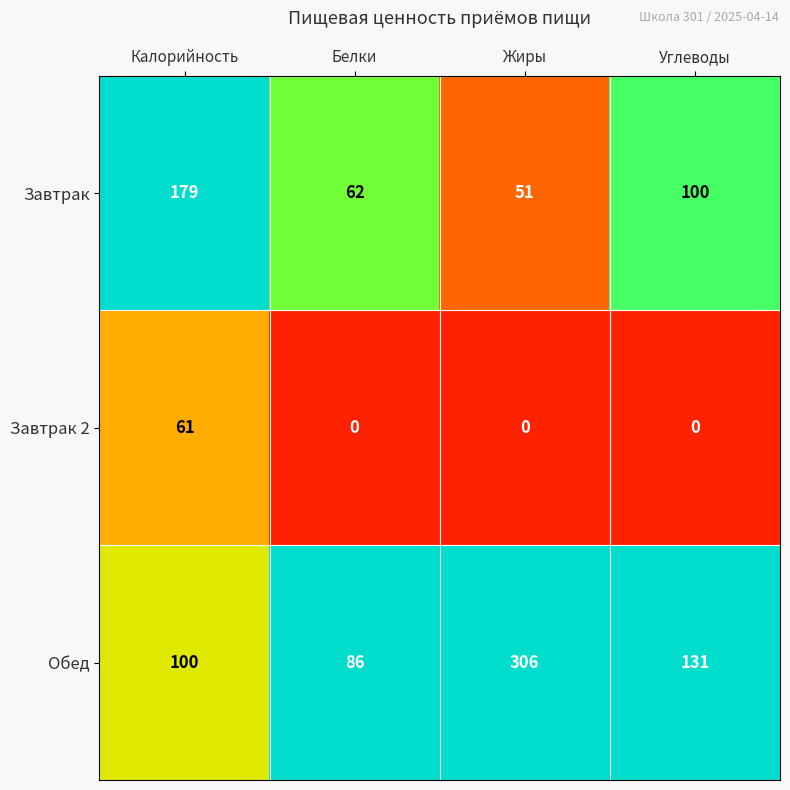

List the series in order of their overall mean, lowest first.

Завтрак 2, Завтрак, Обед